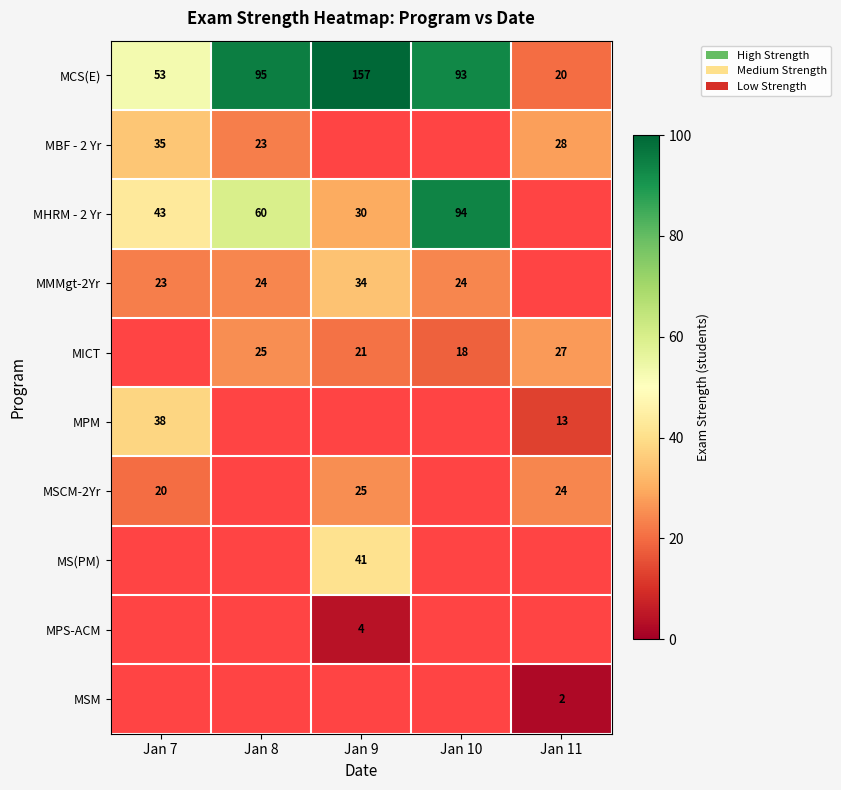

The MSCM-2Yr series shows 36 at Jan 9. True or false?

False